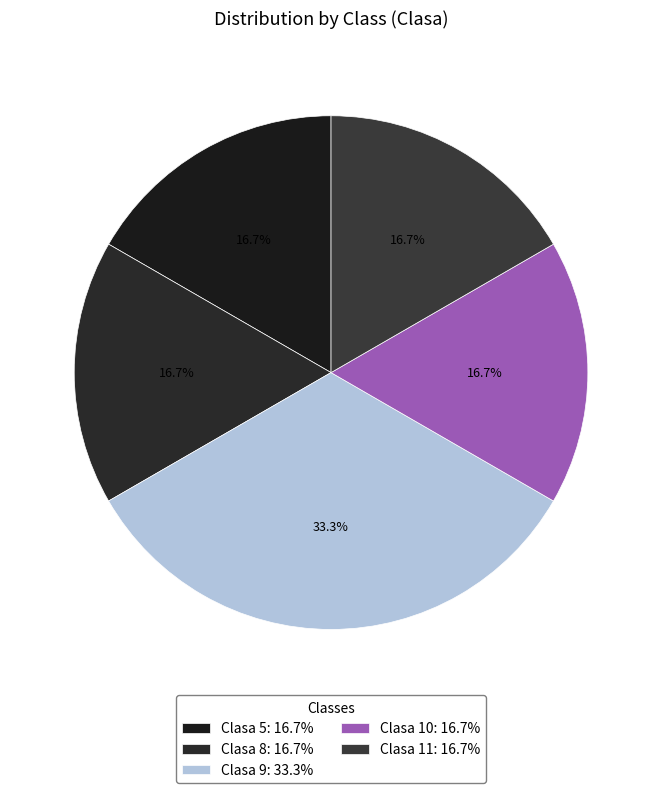

How many segments does this pie chart have?

5